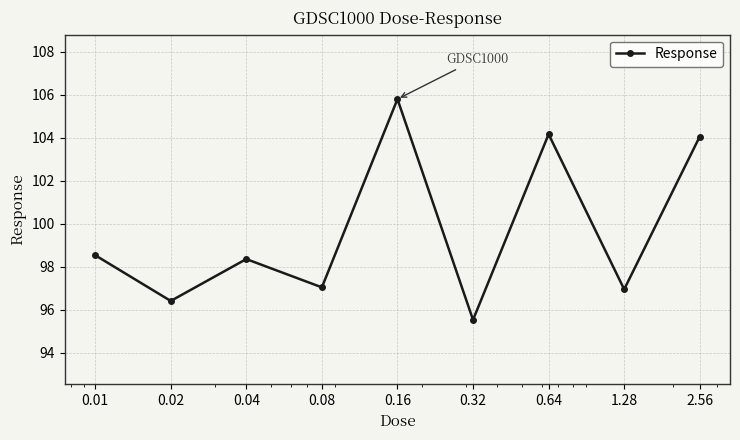

What is the smallest value displayed?

95.5